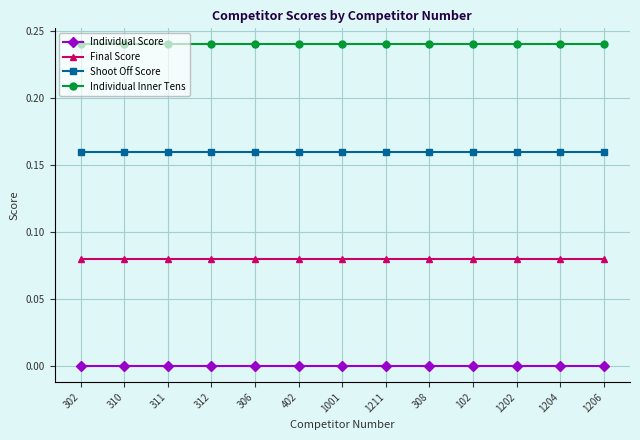

Rank the series by their average value, from highest to lowest.

Individual Inner Tens, Shoot Off Score, Final Score, Individual Score